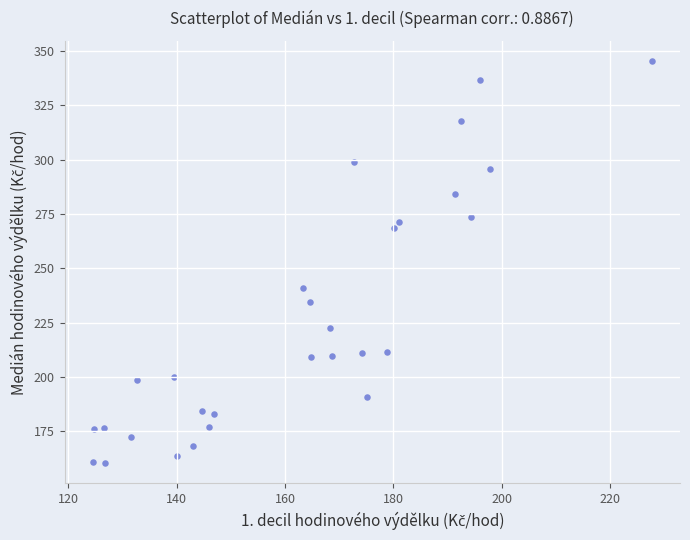

What Y value in the scatter plot is closest to 252?

240.9